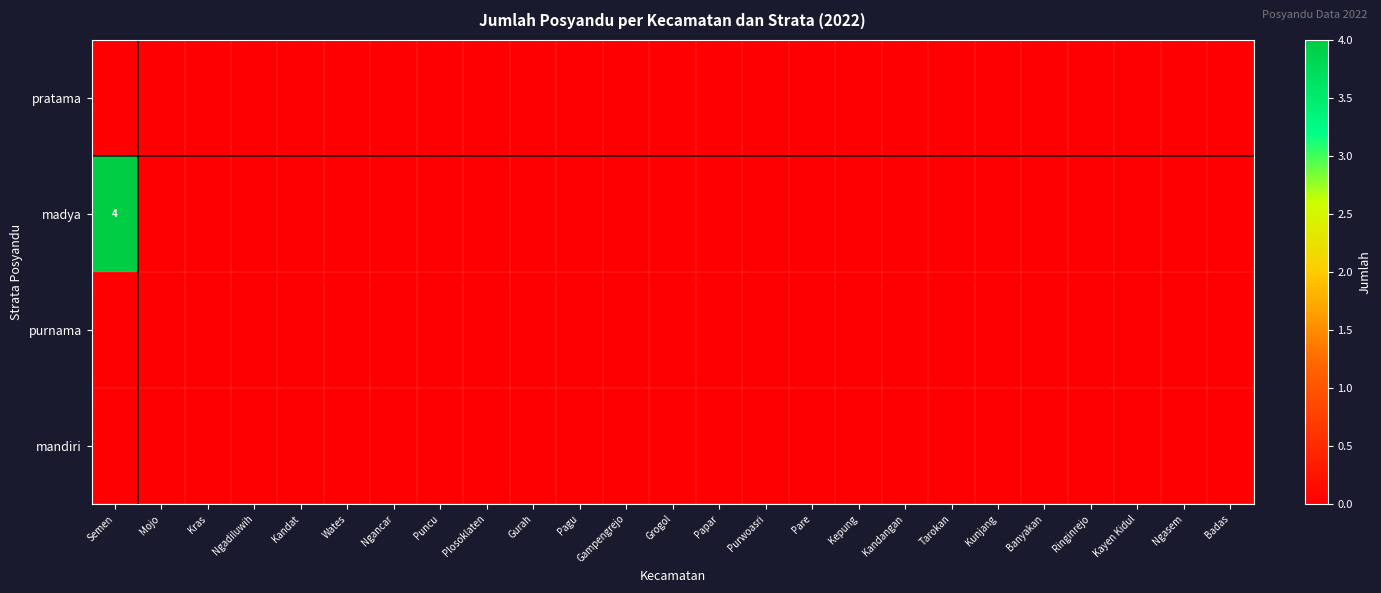

How many series are shown in this chart?

4